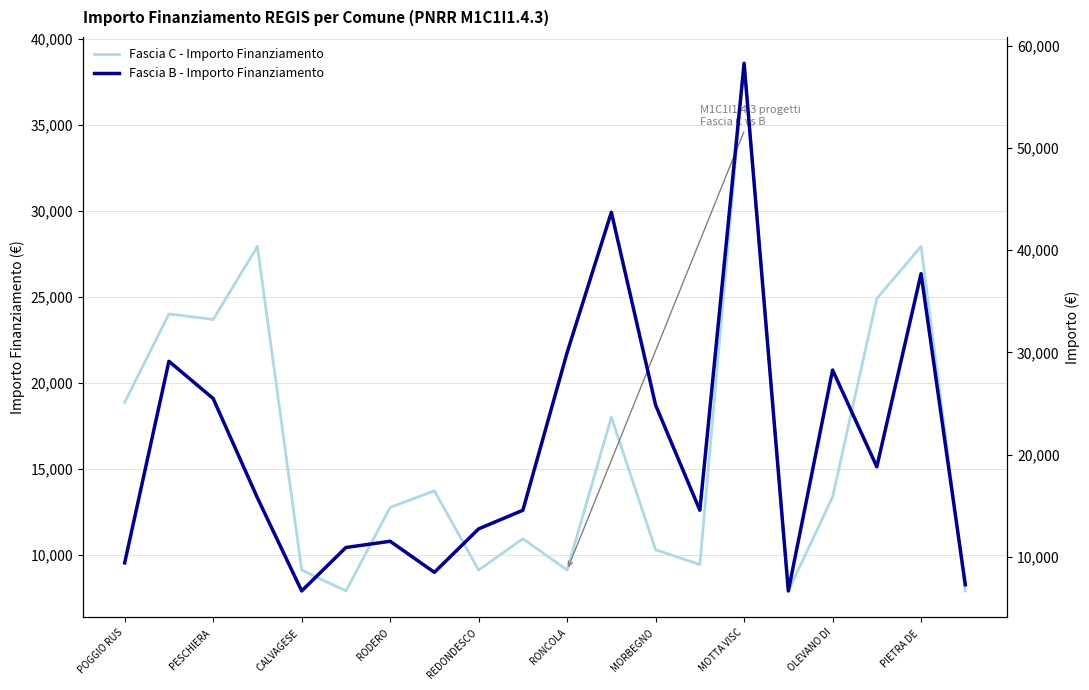

Where does the Fascia C - Importo Finanziamento series first go above 13354?

POGGIO RUS